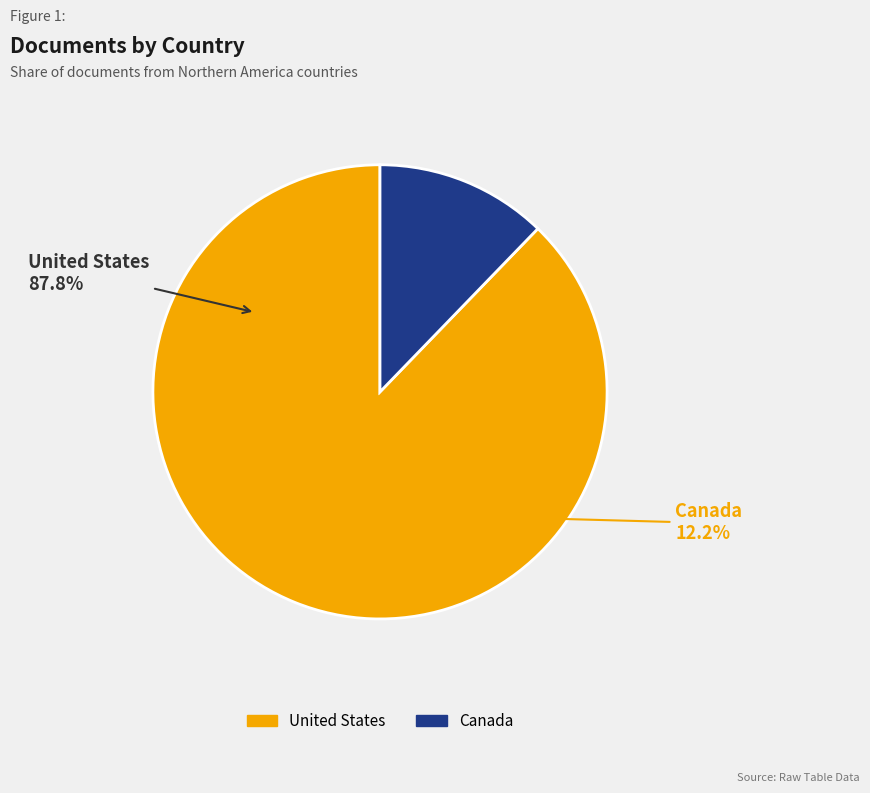

To the nearest percent, what portion does United States represent?

88%